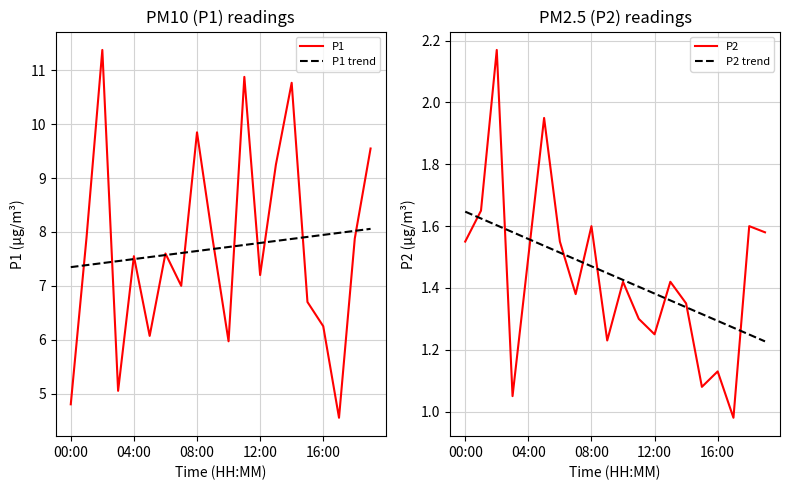

True or false: P1 trend has a value of 7.8 at 12:00.

True